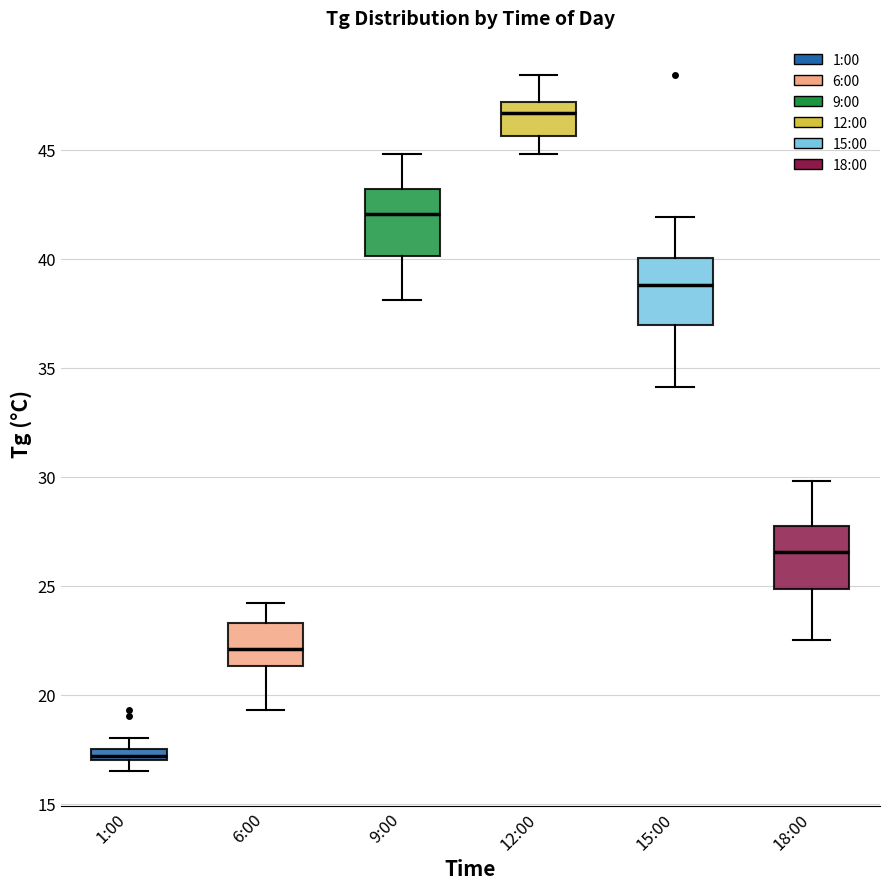

Which box has the lowest median line?

1:00